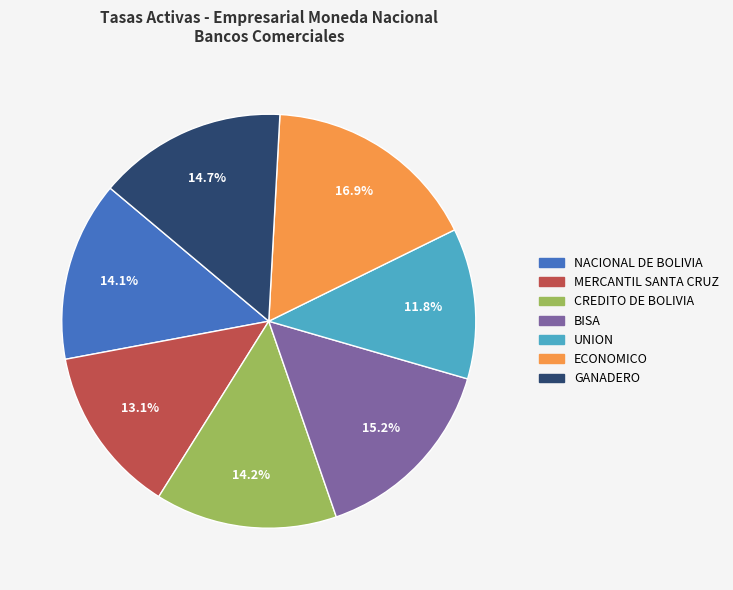

Does any single category account for the majority?

No